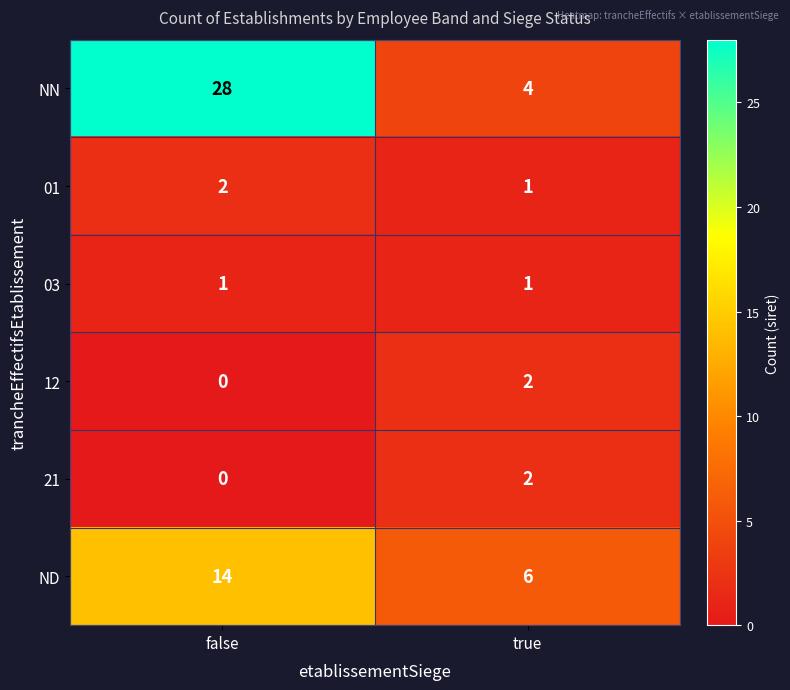

What is the difference between the maximum and minimum values in the ND series?

8